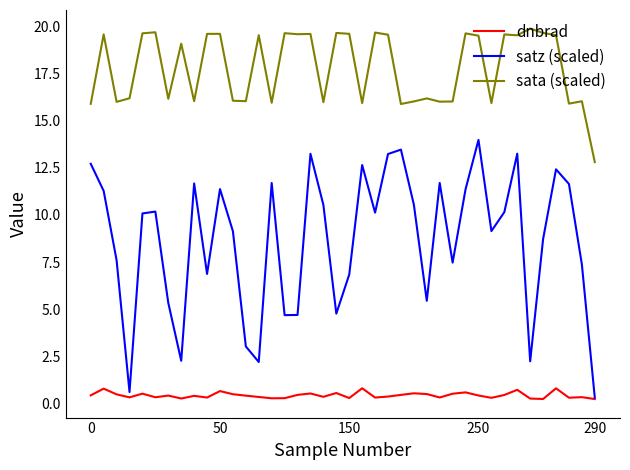

What is the maximum value shown in the chart?

19.9